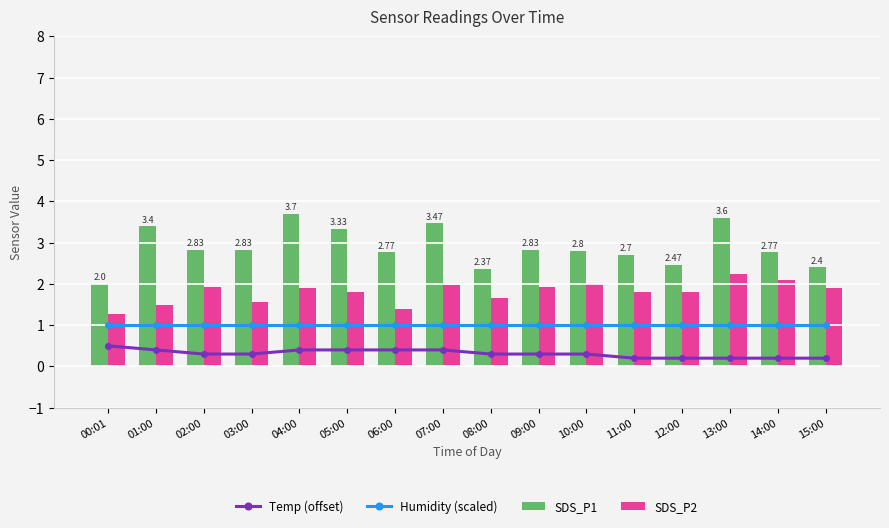

True or false: Temp (offset) and Humidity (scaled) cross at least once.

False